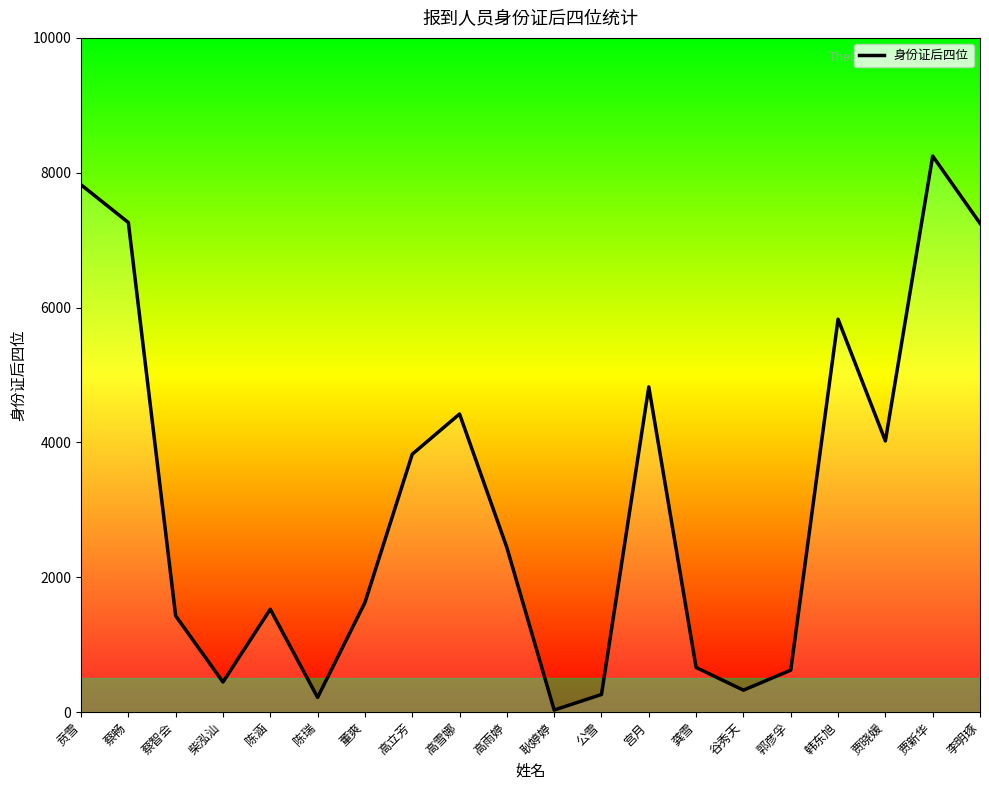

What is the difference between the maximum and minimum values?

8218